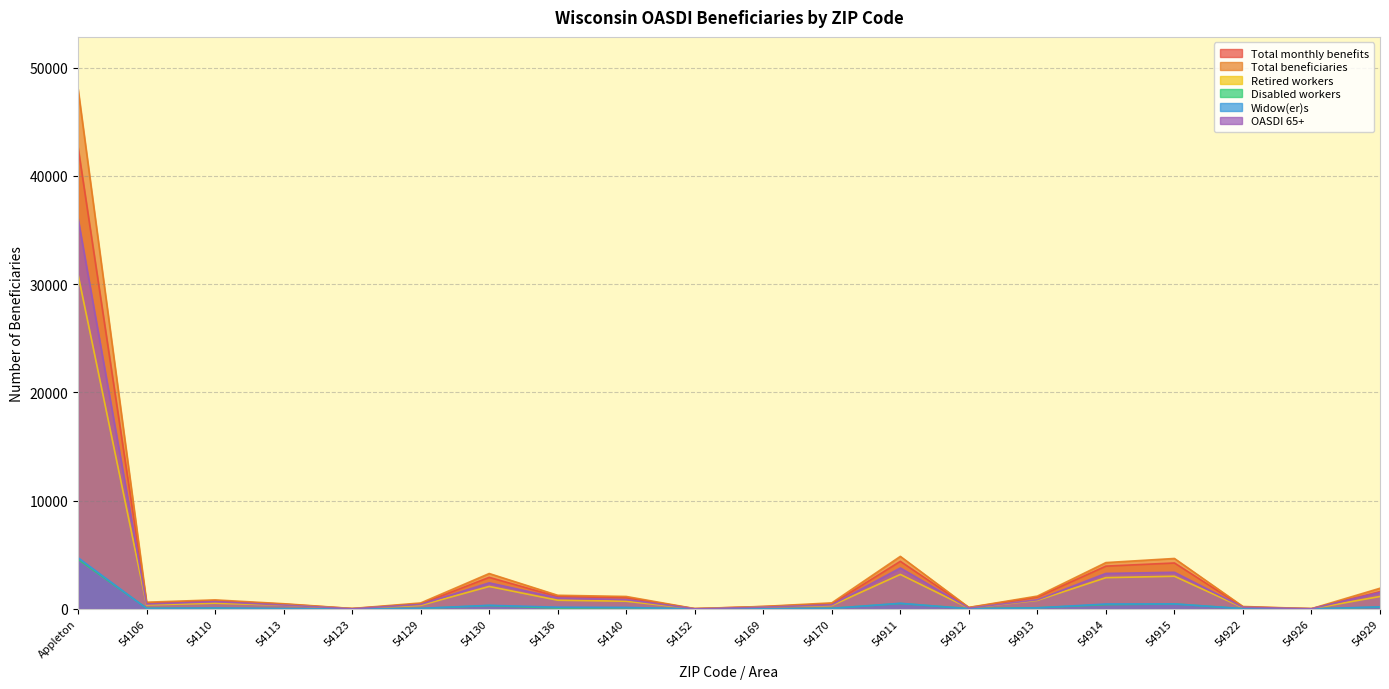

True or false: Retired workers and OASDI 65+ cross at least once.

True